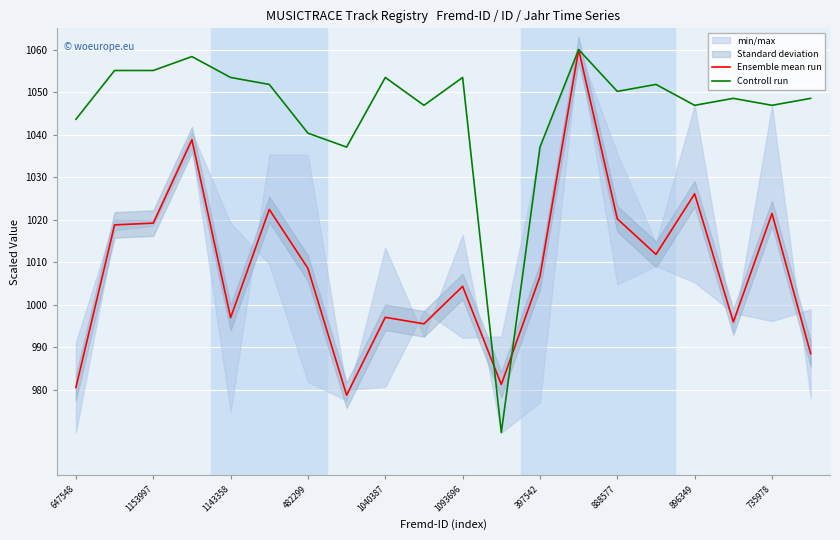

Which series ends up on top after the final intersection of Controll run and Ensemble mean run?

Controll run